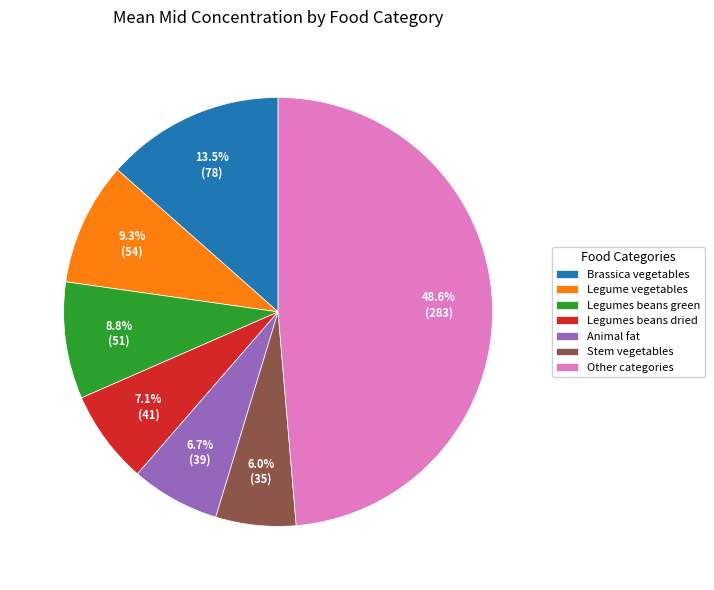

How many slices are in this pie chart?

7